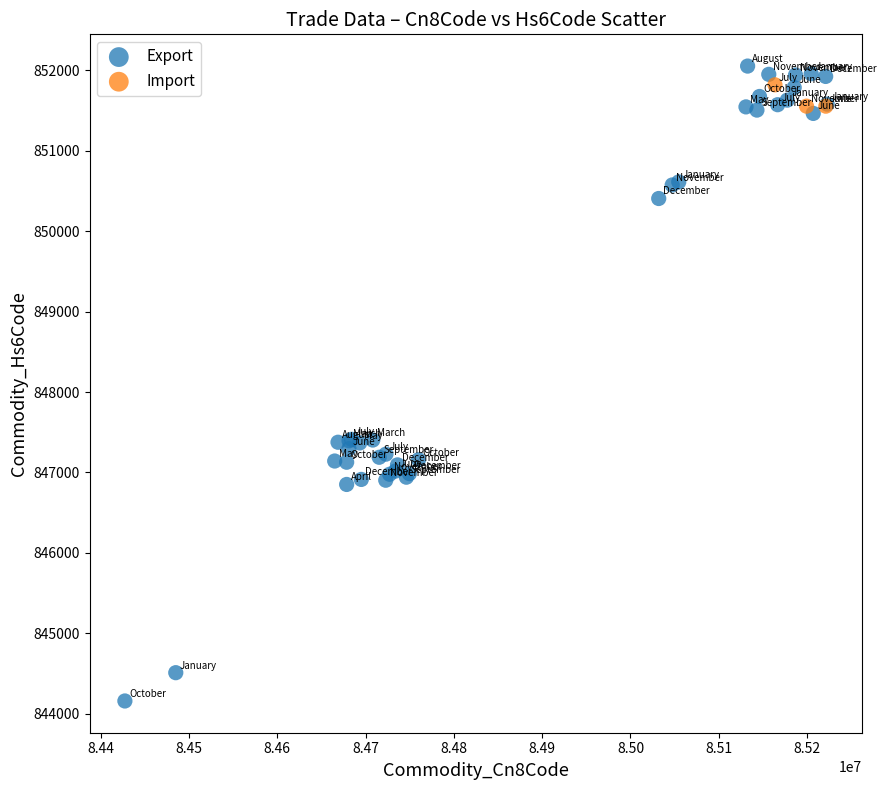

Which series contains the lowest Y value?

Export